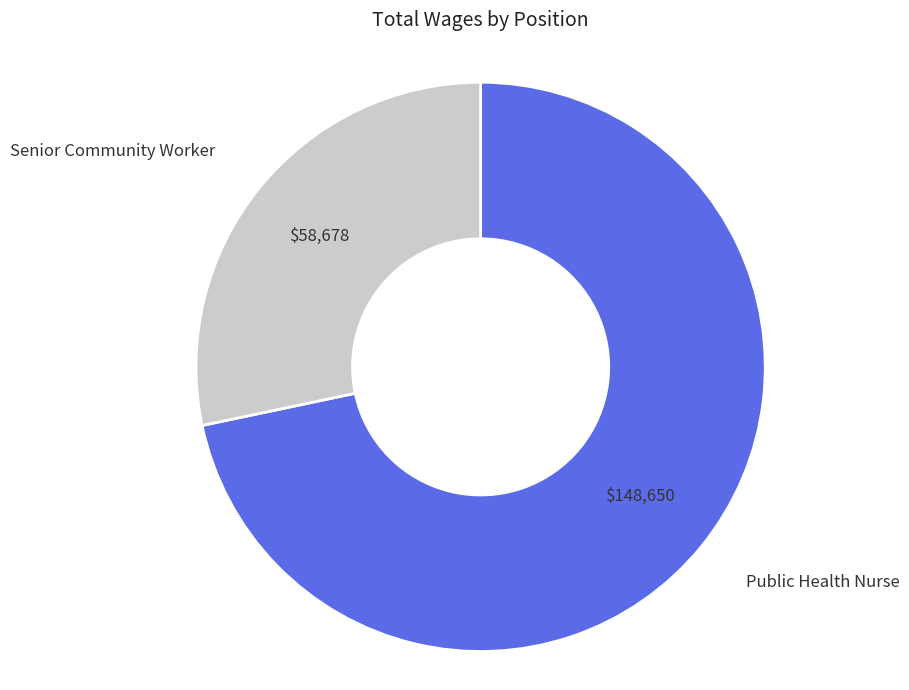

How many slices are in this pie chart?

2